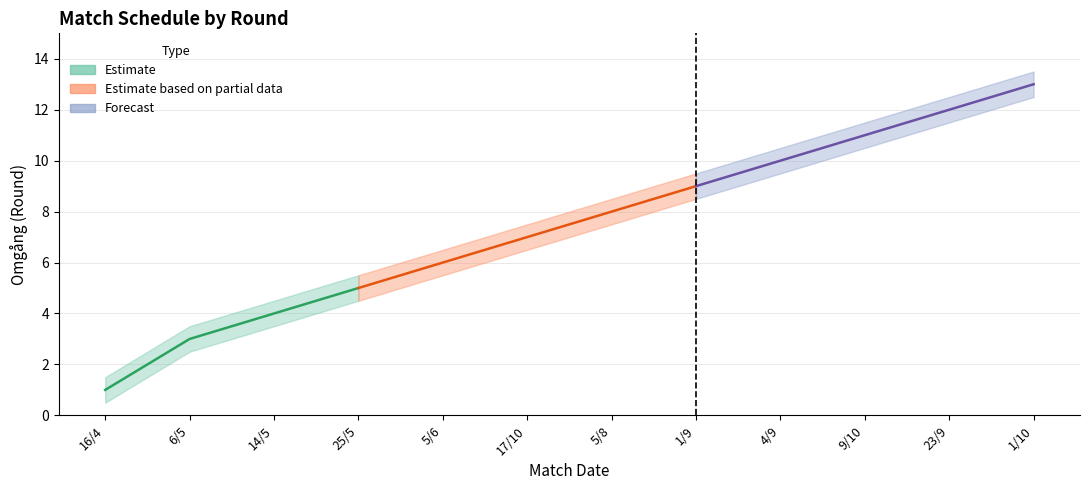

What is the sum of all Omgang_lower values?

83.0